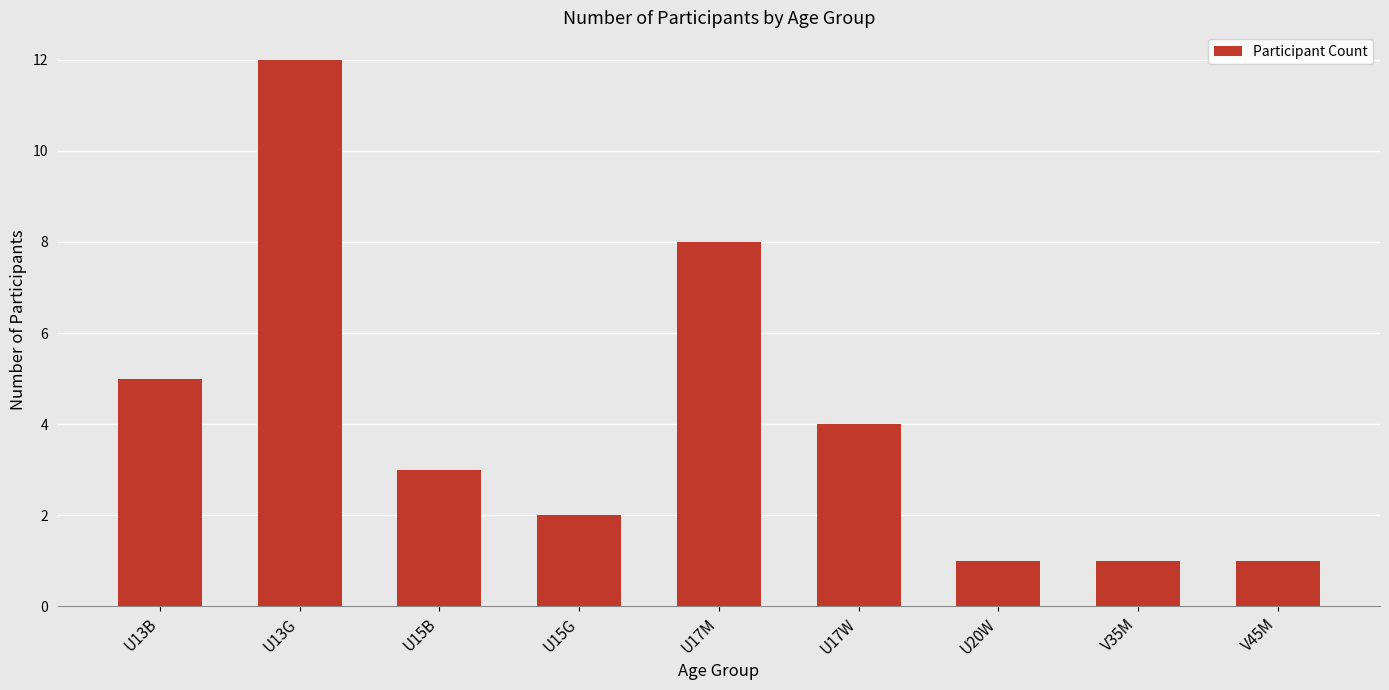

What is the ratio of the value at V35M to the value at U17M?

0.1